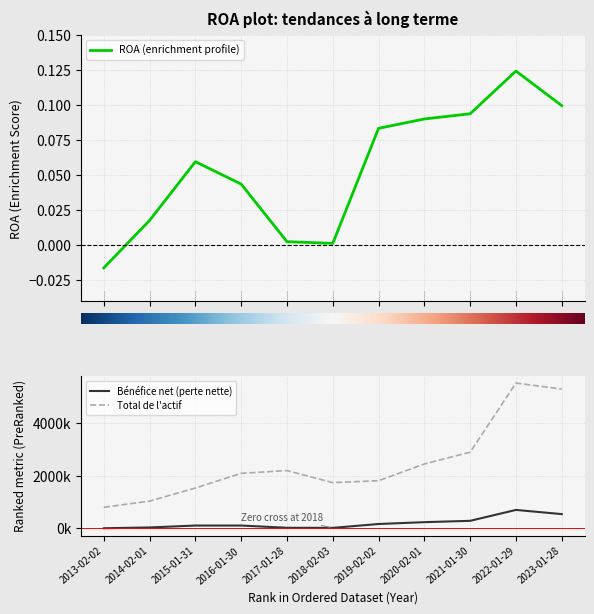

What is the label of the 3rd point from the left?

2015-01-31